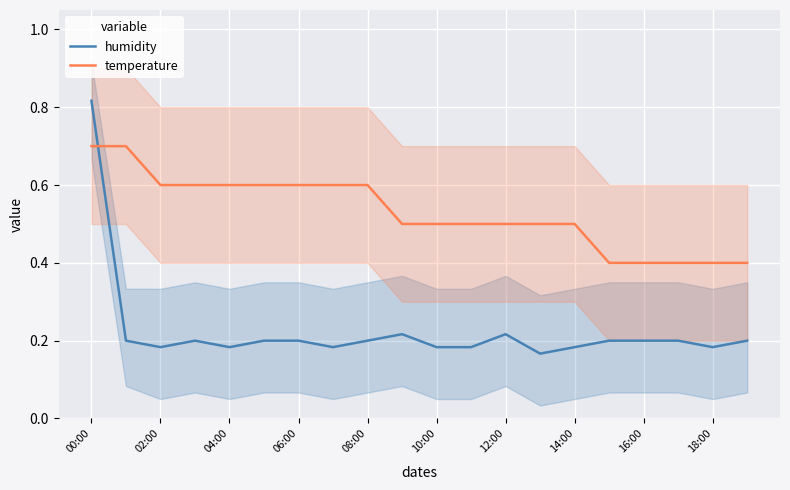

What is the greatest value displayed?

0.8